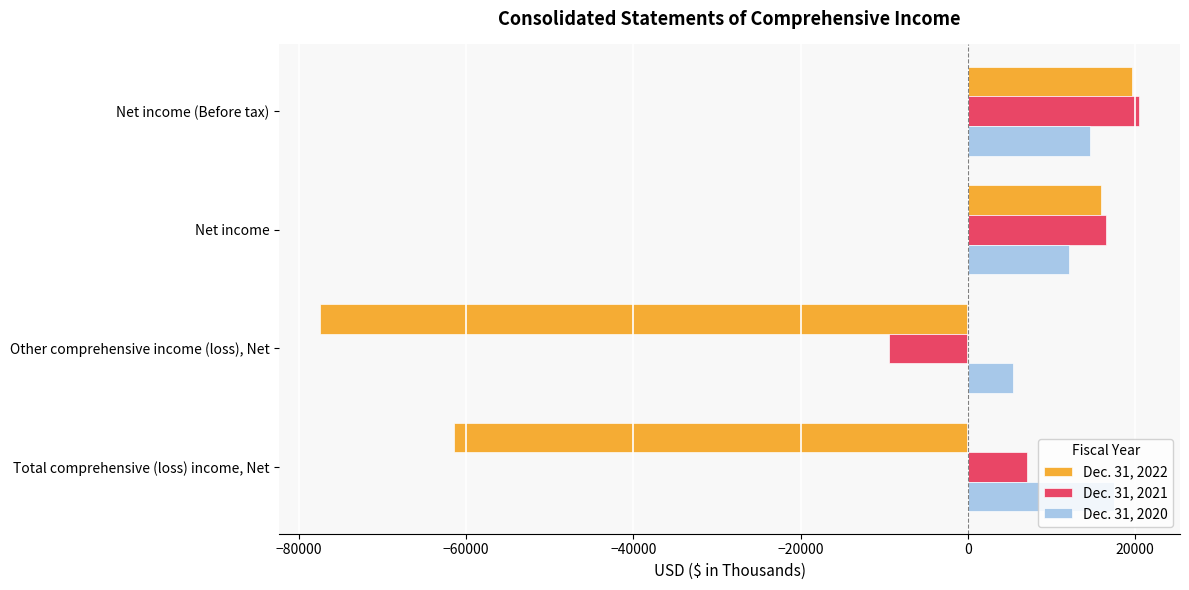

What is the maximum value for Dec. 31, 2022?

19586